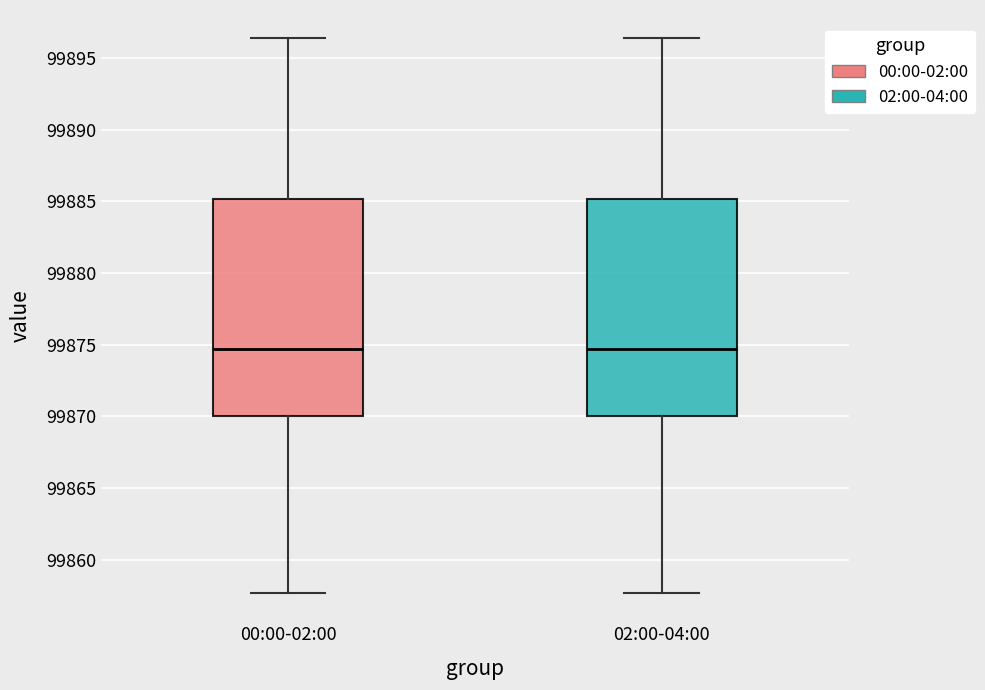

Reading left to right, transcribe this box plot: for each box, give where its median line is, the range the box spans, and where its two whiskers end, as read against the y-axis. The values are not printed on the chart, so give them approximately, as read against the axis.

00:00-02:00: median 99874.5, box 99870.0 to 99885.0, whiskers 99857.5 to 99896.5
02:00-04:00: median 99874.5, box 99870.0 to 99885.0, whiskers 99857.5 to 99896.5